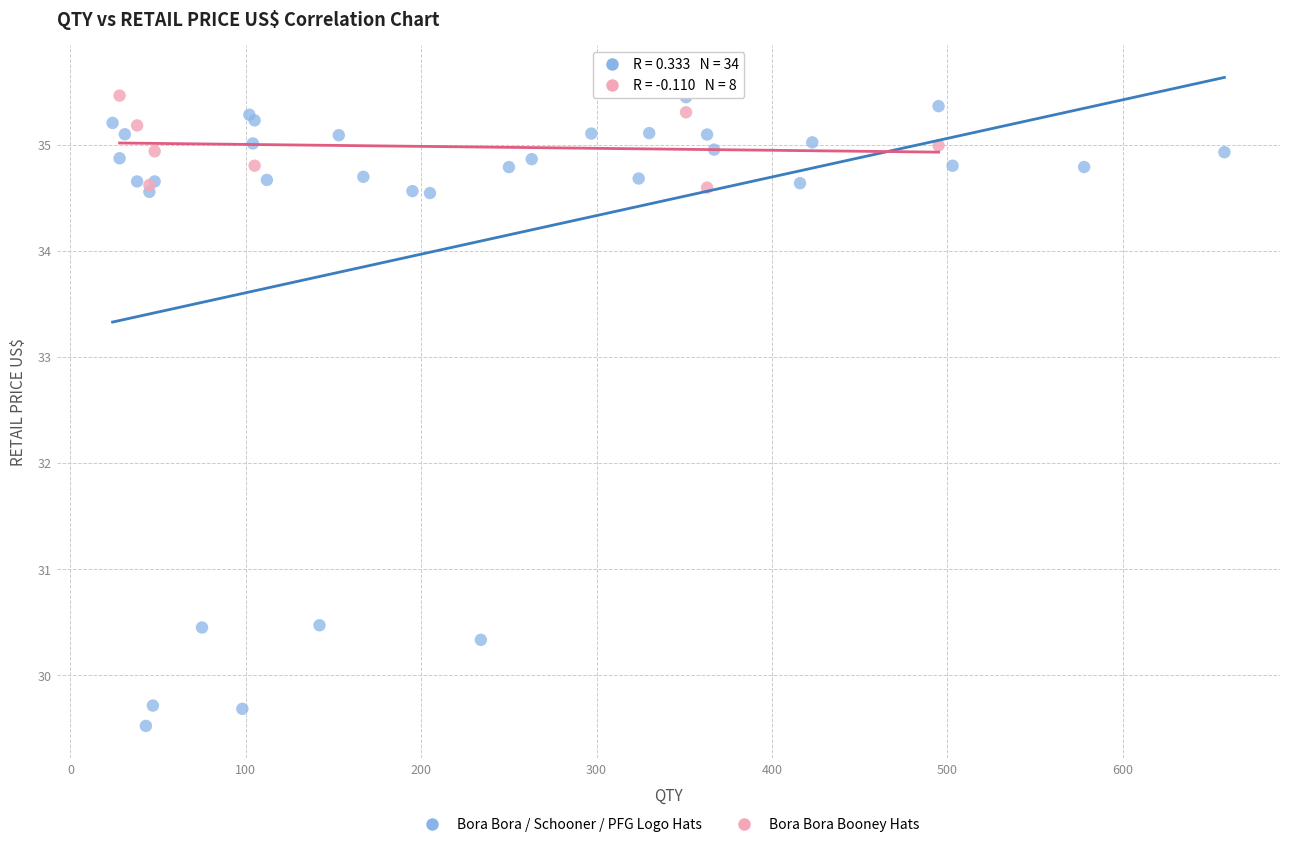

Which series has the largest Y range (max minus min)?

Bora Bora / Schooner / PFG Logo Hats